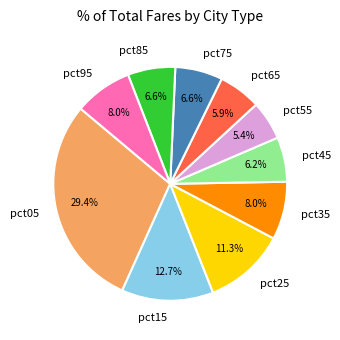

Does pct85 represent more than half of the total?

No